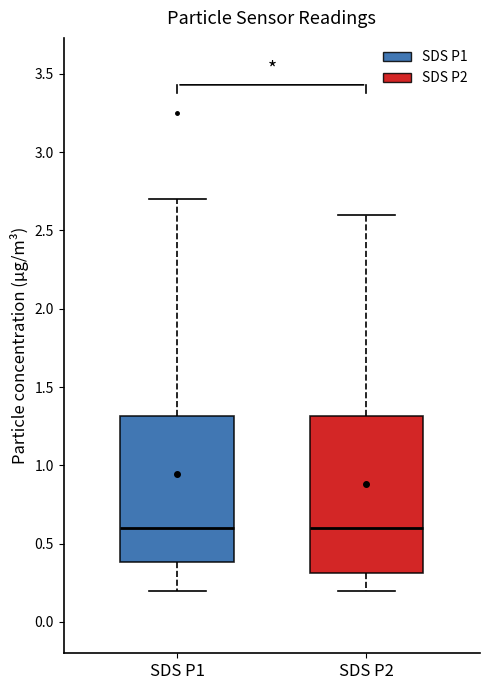

Reading left to right, read every box against the y-axis: the position of its median line, the range the box covers, and the ends of its whiskers. The values are not printed on the chart, so give them approximately, as read against the axis.

SDS P1: median 0.6, box 0.4 to 1.3, whiskers 0.2 to 2.7
SDS P2: median 0.6, box 0.3 to 1.3, whiskers 0.2 to 2.6